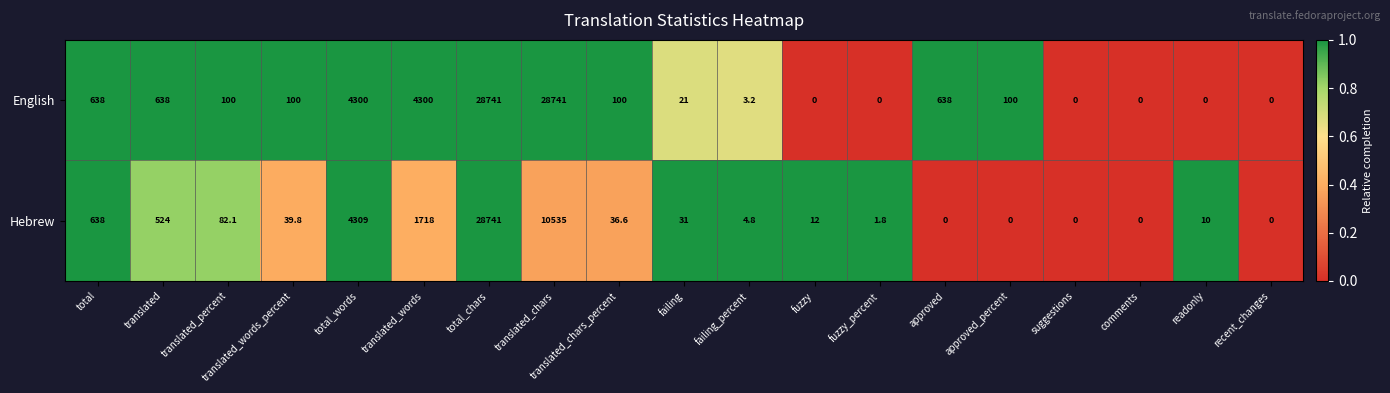

Rank the series by their average value, from lowest to highest.

Hebrew, English